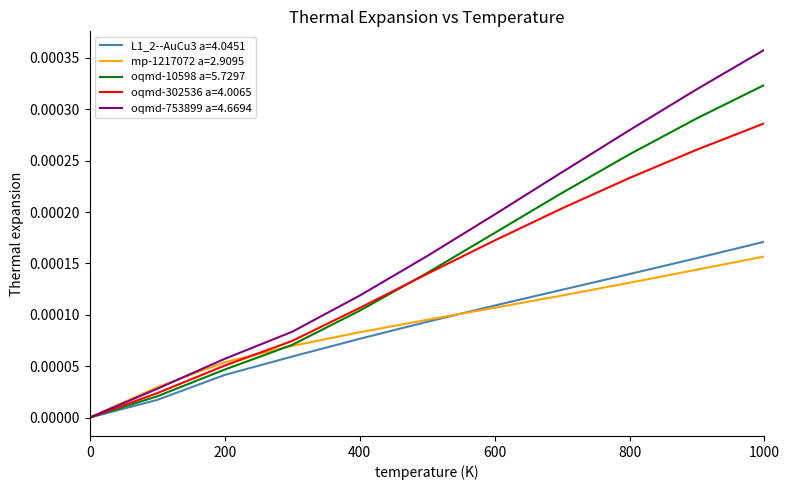

Which series has the largest total across all categories?

oqmd-753899 a=4.6694